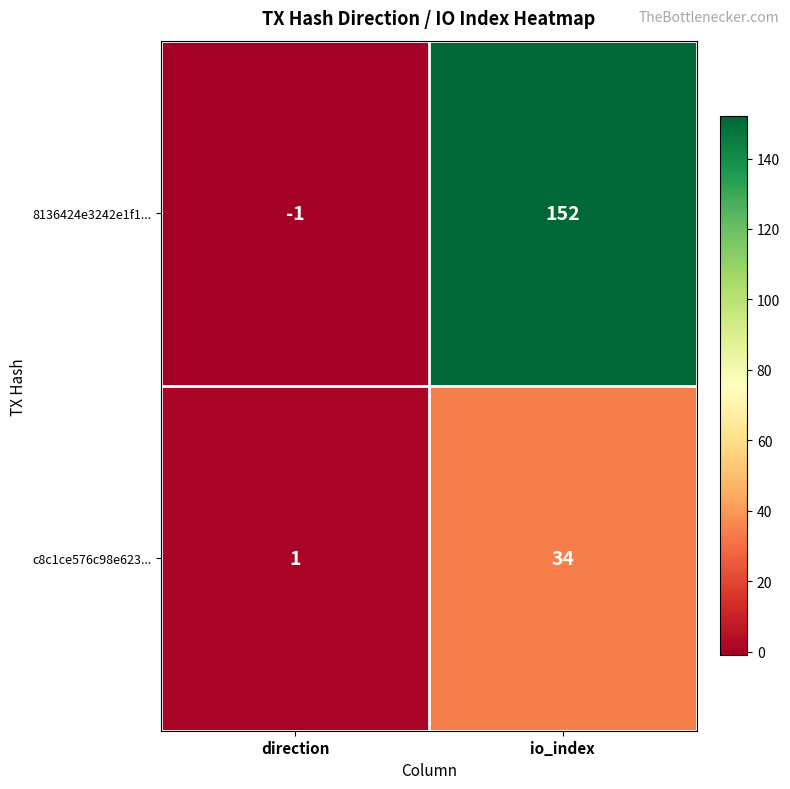

At io_index, list the series in order from smallest to largest.

c8c1ce576c98e623..., 8136424e3242e1f1...